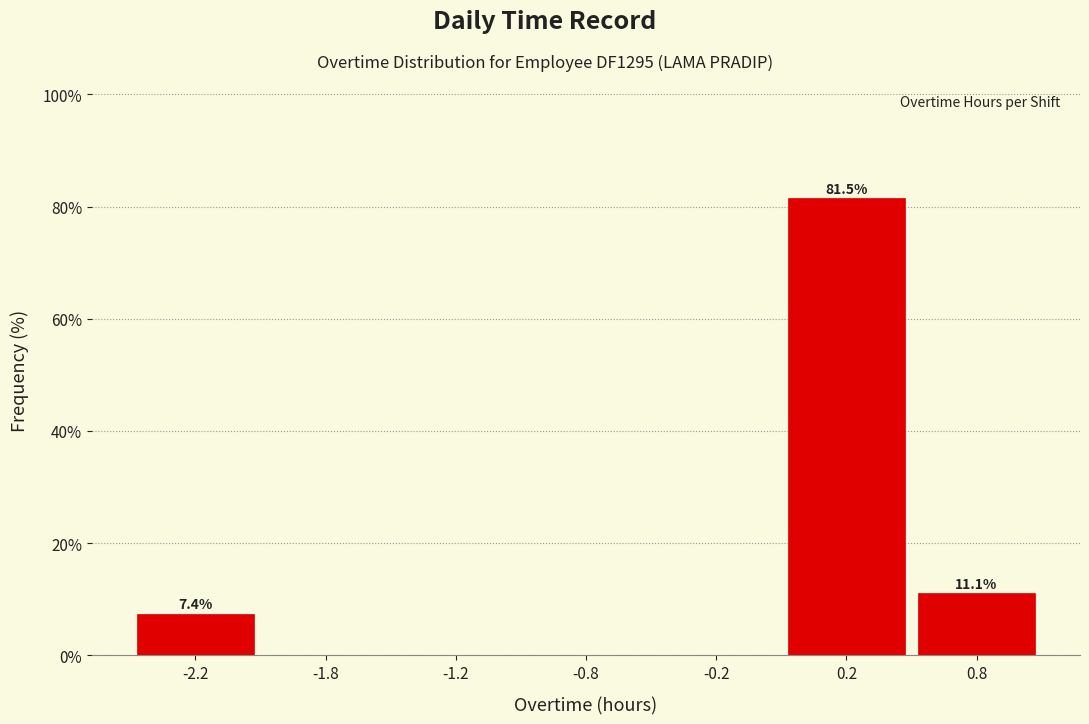

Reading left to right, transcribe all the data shown in this chart.

-2.2=7.4	-1.8=0.0	-1.2=0.0	-0.8=0.0	-0.2=0.0	0.2=81.5	0.8=11.1